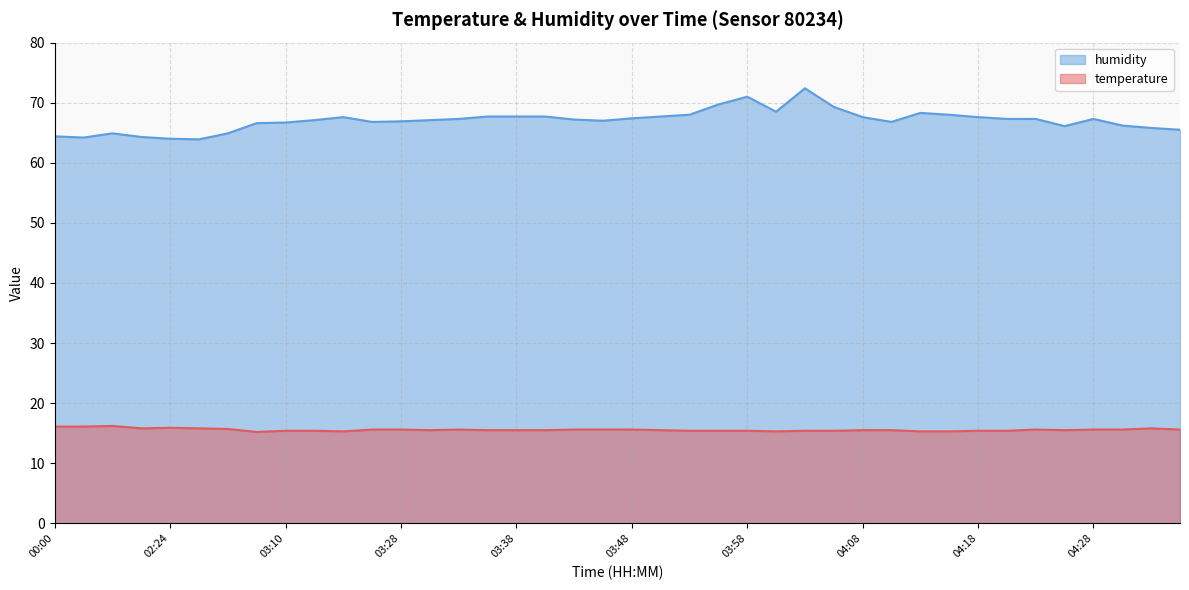

True or false: temperature and humidity cross at least once.

False